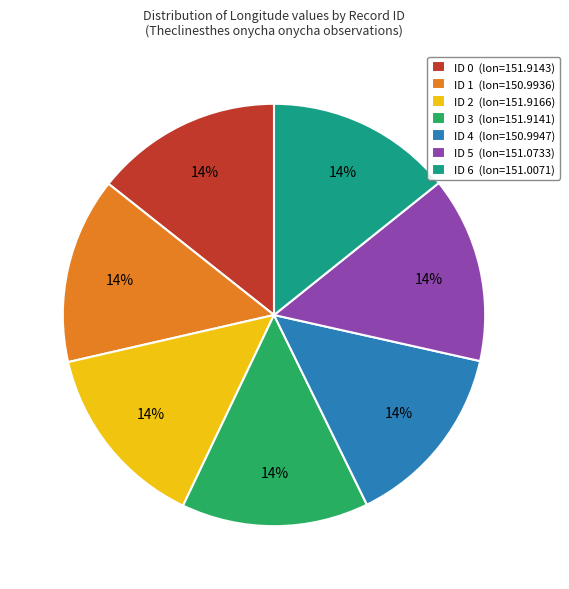

What percentage is the ID 2 slice, to the nearest percent?

14%